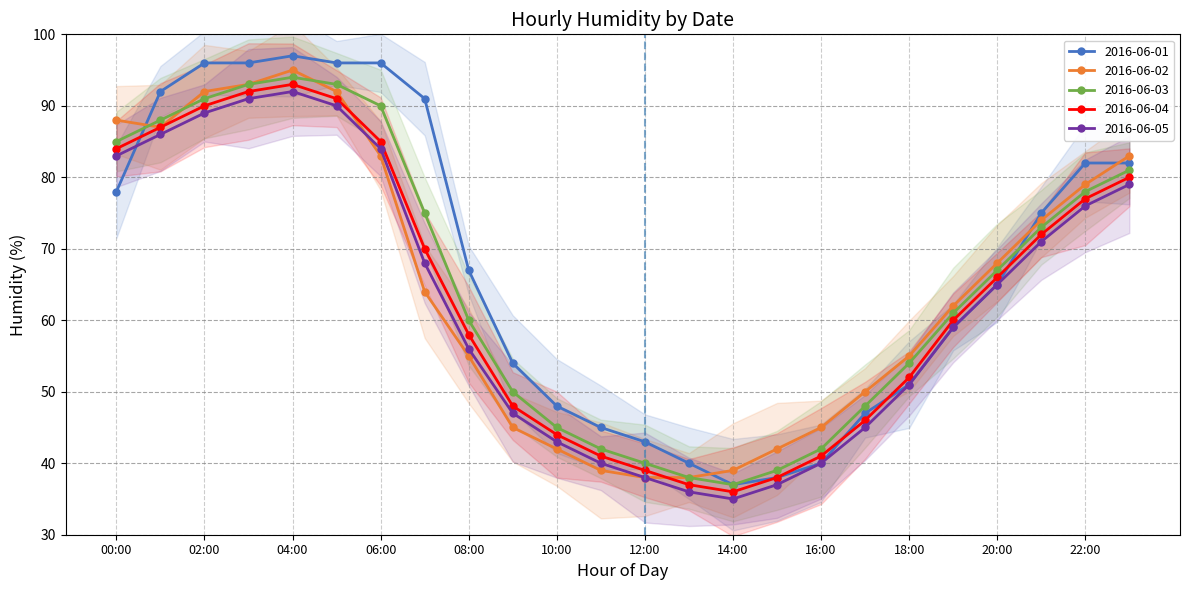

Where does the 2016-06-04 series first go above 66?

00:00